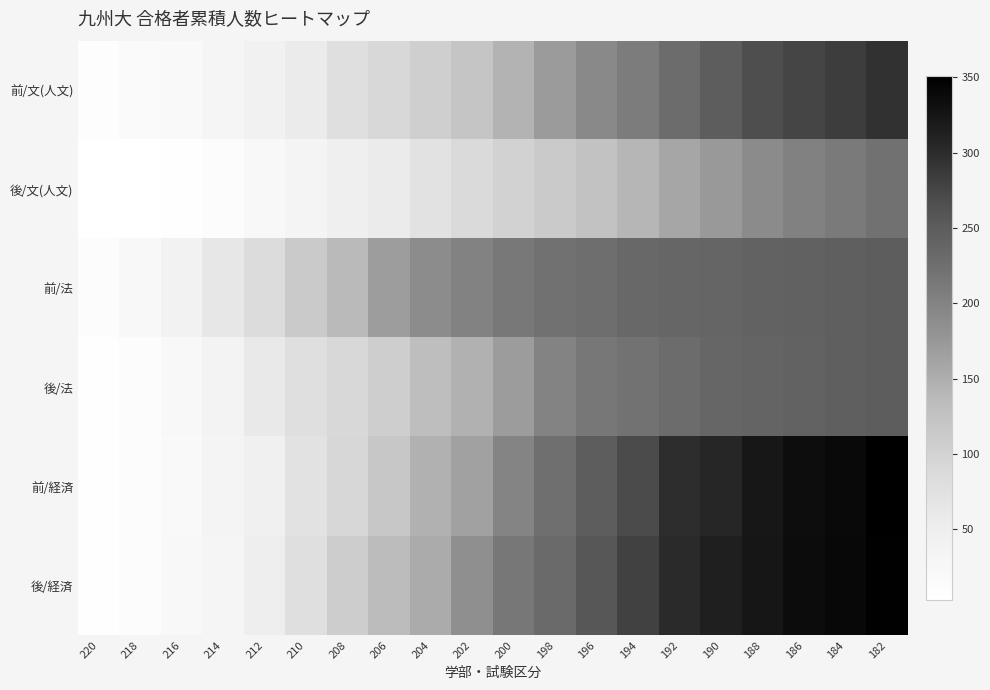

What is the total value across all series at 200?

1039